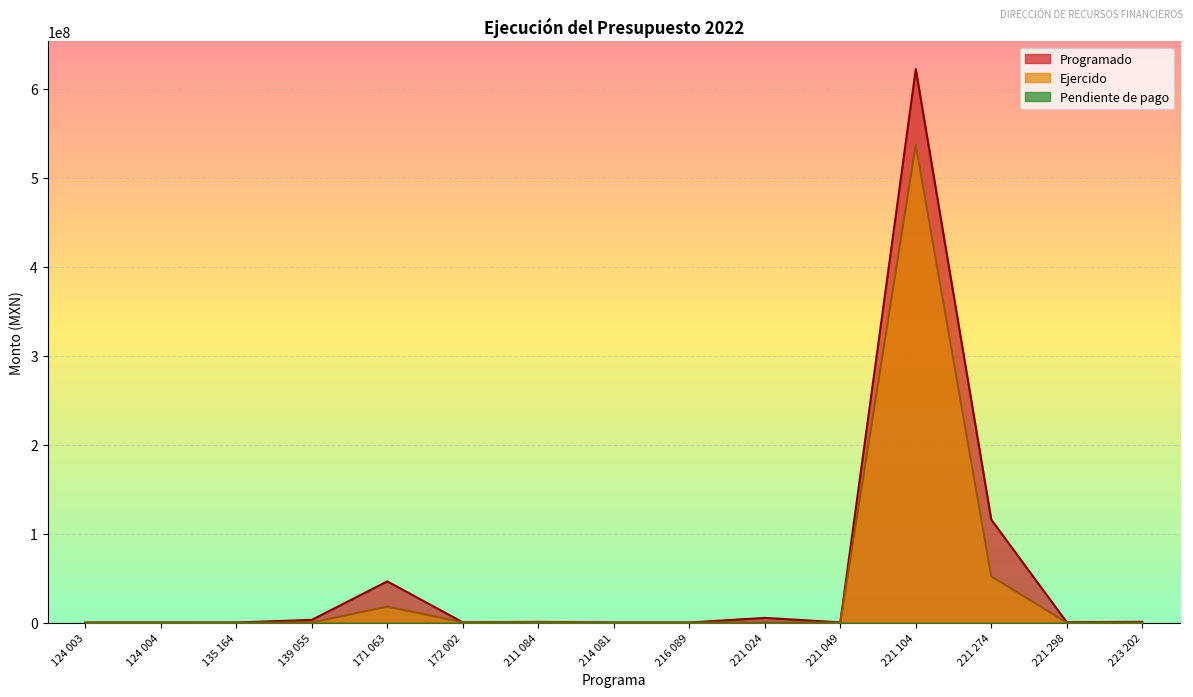

Reading left to right, transcribe all the data shown in this chart.

Programado: 124 003=25002.0	124 004=25002.0	135 164=49998.0	139 055=3024352.7	171 063=46245286.6	172 002=250002.0	211 084=800000.0	214 081=25002.0	216 089=25002.0	221 024=5223107.0	221 049=250002.0	221 104=621874202.2	221 274=115650789.0	221 298=383611.8	223 202=850002.0
Ejercido: 124 003=0.0	124 004=0.0	135 164=0.0	139 055=0.0	171 063=17857486.4	172 002=250000.0	211 084=445507.2	214 081=0.0	216 089=0.0	221 024=0.0	221 049=0.0	221 104=536942255.0	221 274=51849202.8	221 298=0.0	223 202=0.0